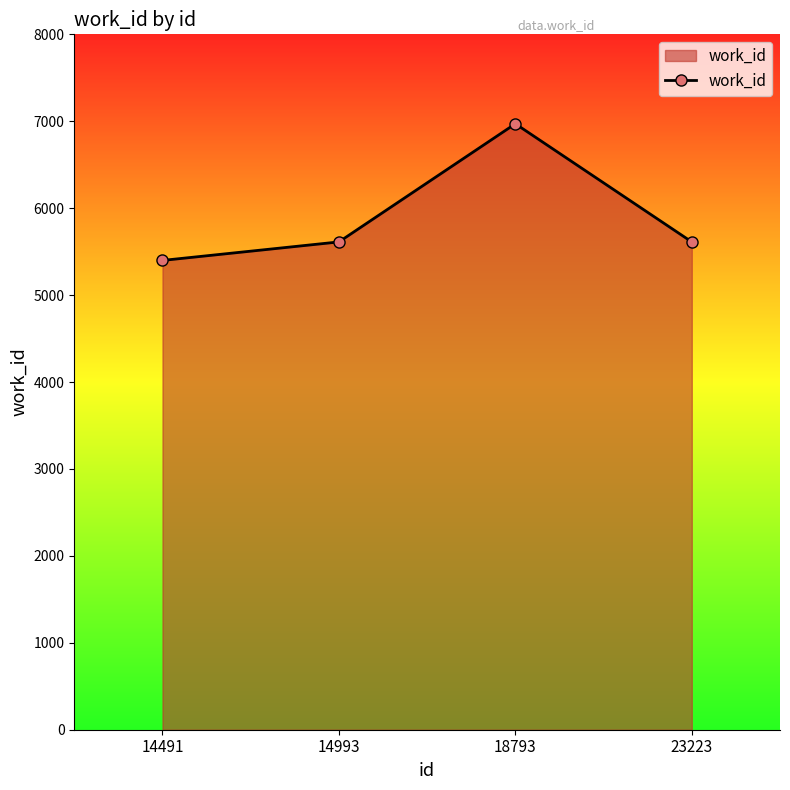

How many series are shown in this chart?

1